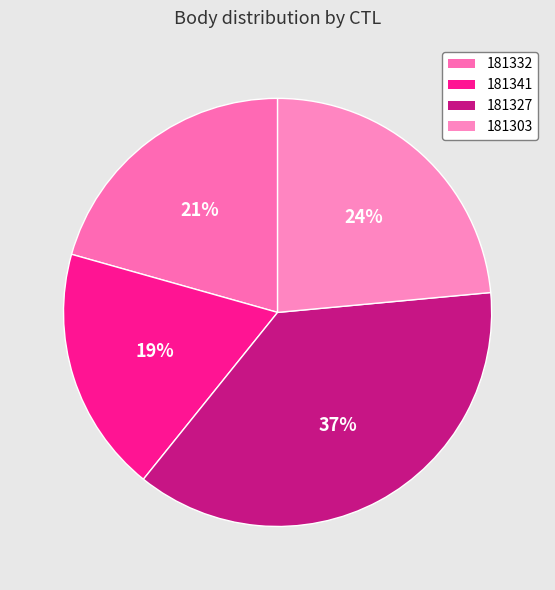

How many slices are in this pie chart?

4